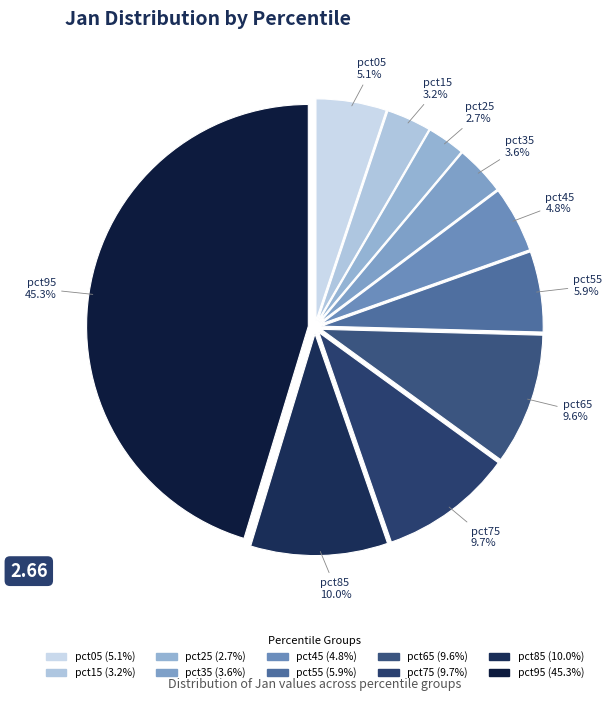

To the nearest percent, what is the average slice percentage?

10%